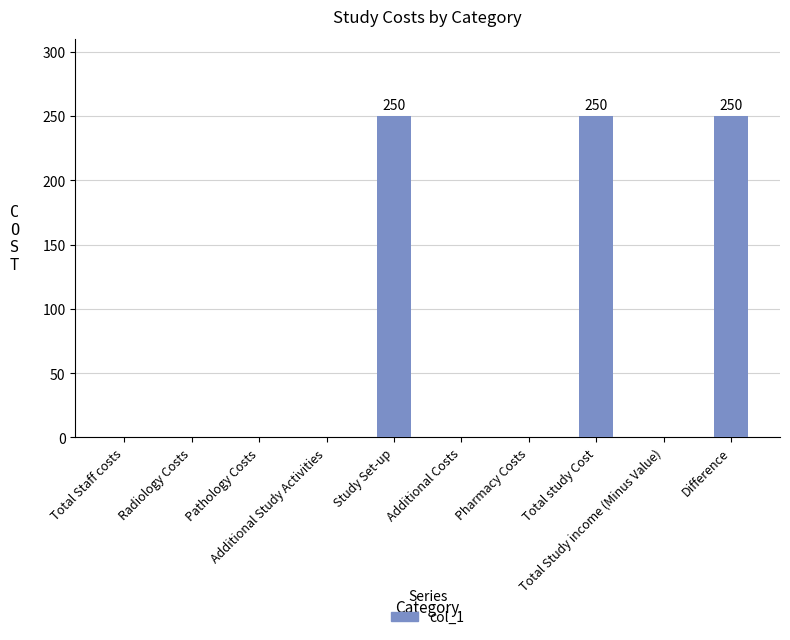

Reading left to right, extract all data points from this chart.

0	0	0	0	250	0	0	250	0	250